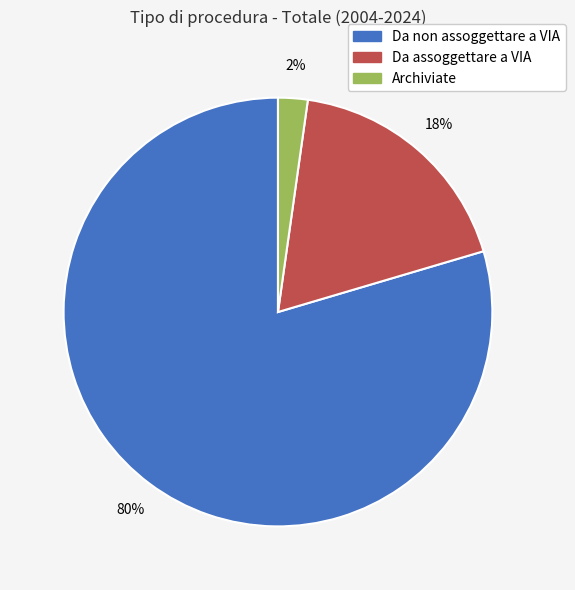

The Archiviate slice represents 2% of the pie. True or false?

True